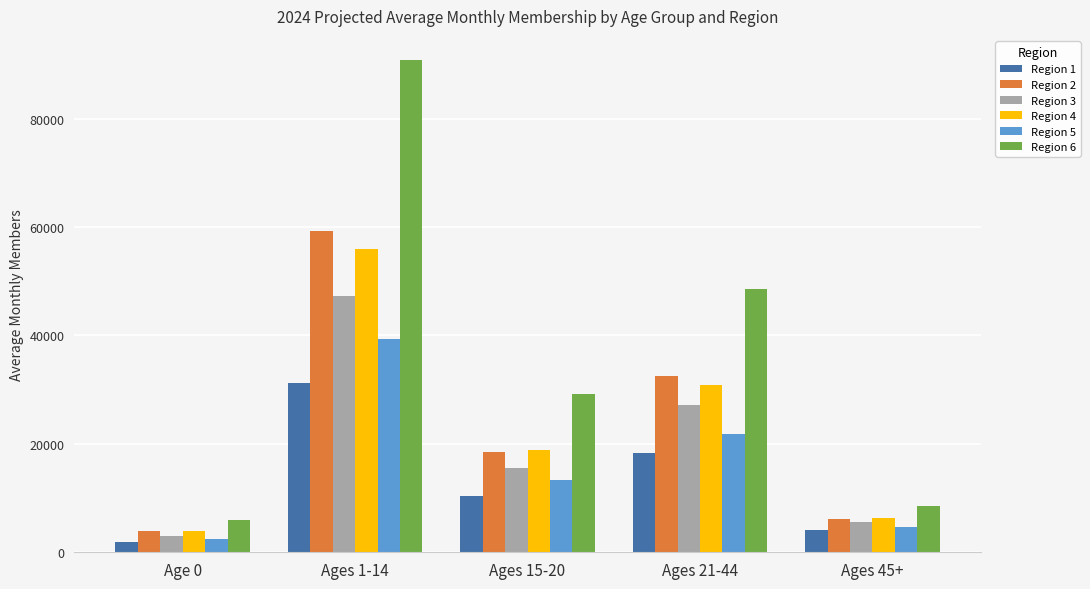

Which series has the largest total across all categories?

Region 6